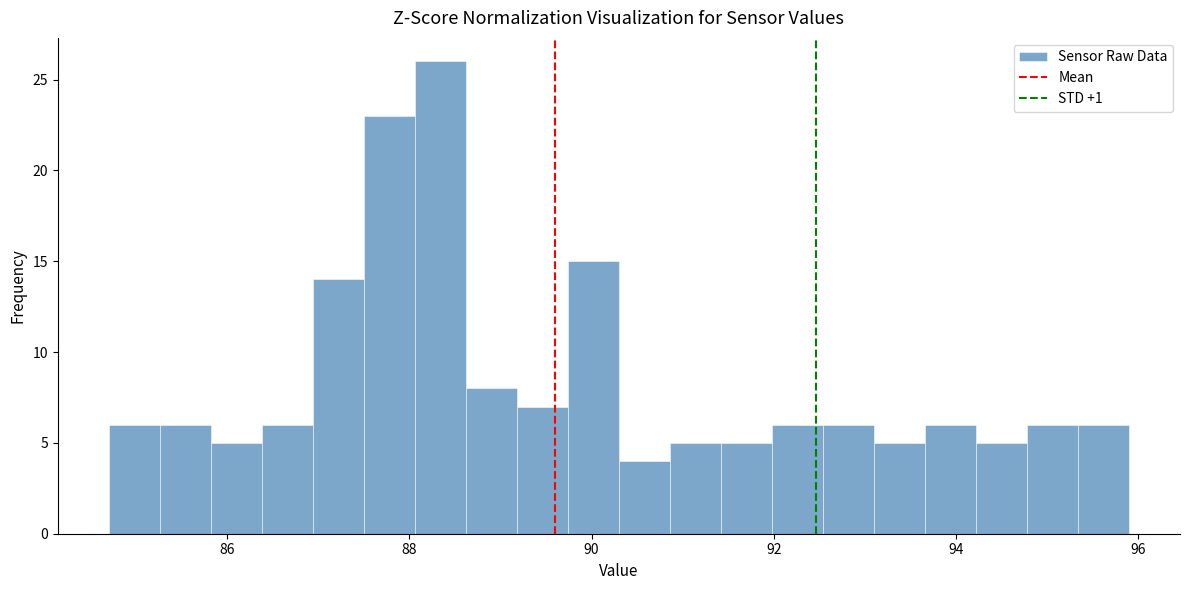

Around what value on the x-axis is the tallest bar? Give the approximate position of its centre, as read against the axis.

88.4